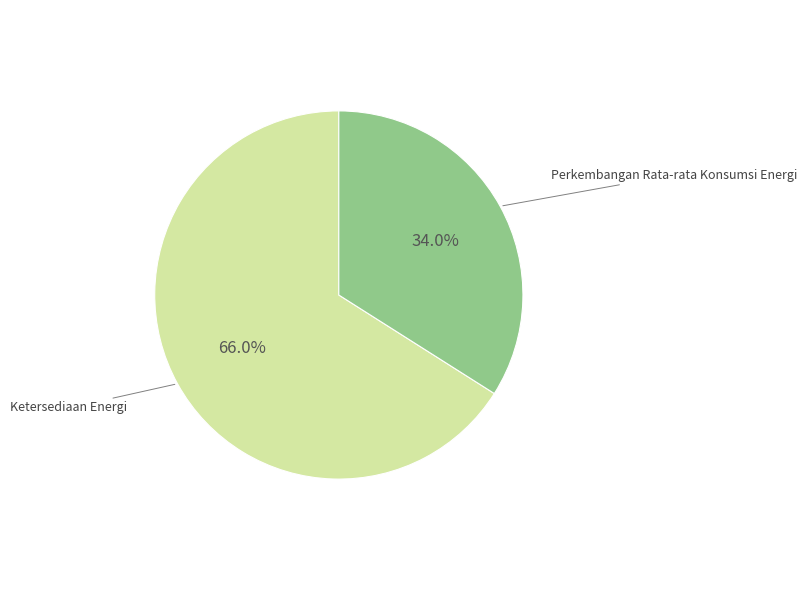

Count the number of slices in the pie.

2